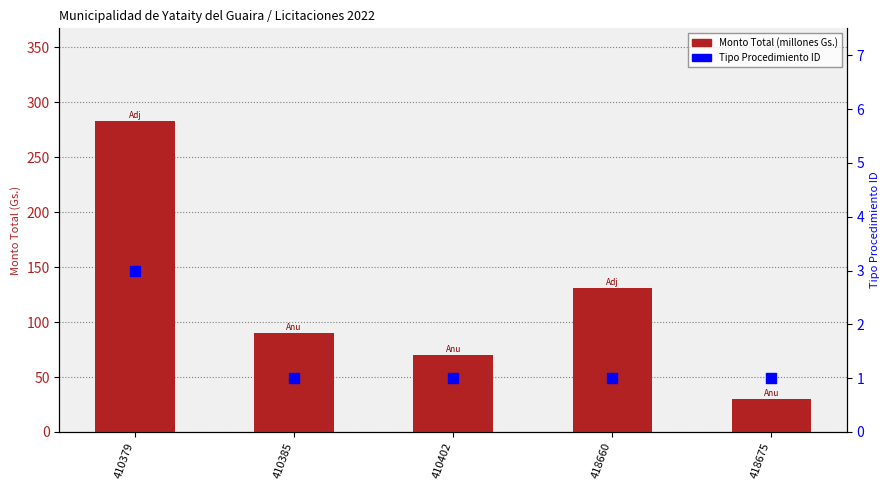

What are all the series names shown in the legend?

Monto Total (millones Gs.), Tipo Procedimiento ID